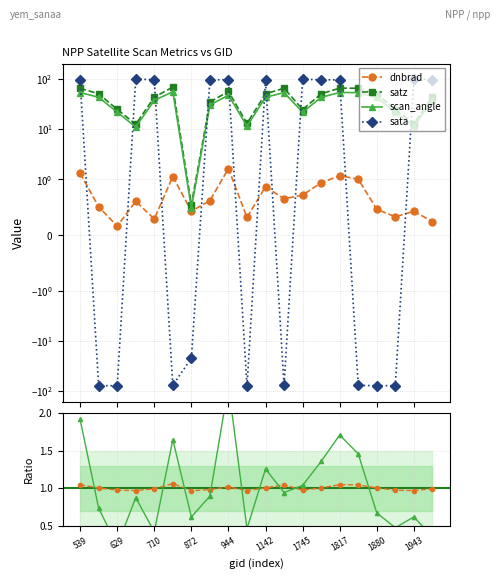

Which series has the widest spread of values?

sata